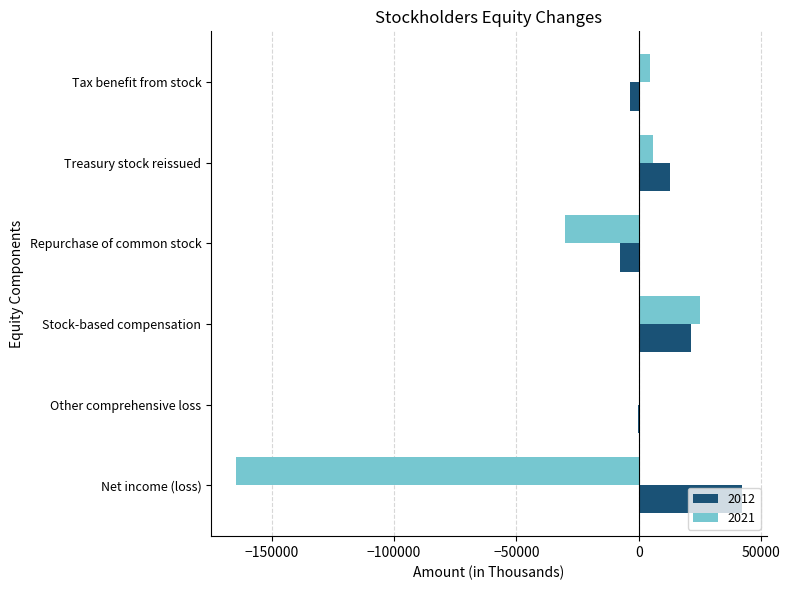

What is the total value across all series at Other comprehensive loss?

-282